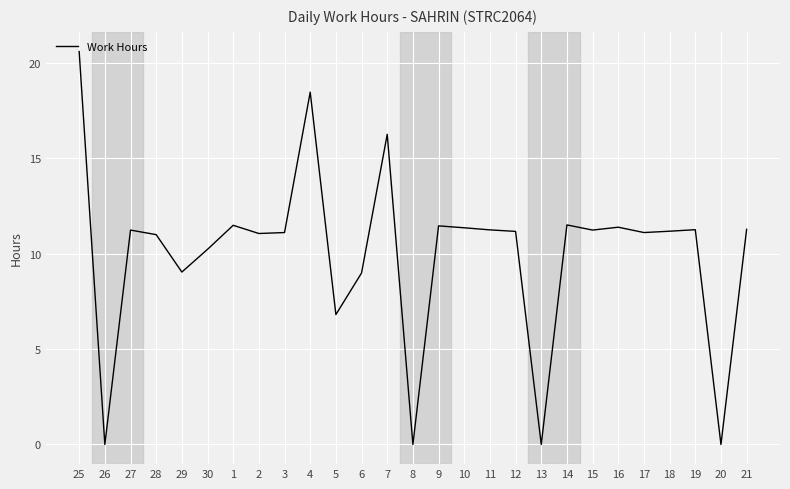

What position from the left is 20?

26